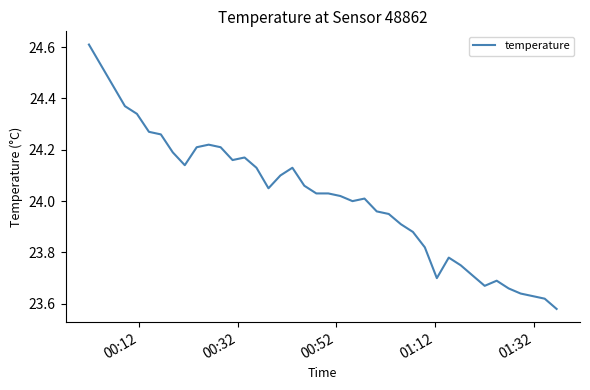

What is the sum of all values?

960.6